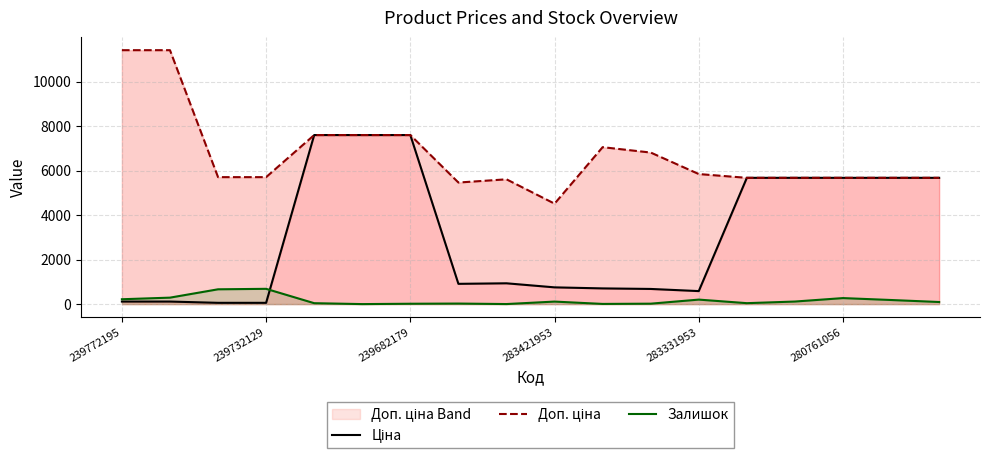

At which category does the chart reach its peak across all series?

239772195